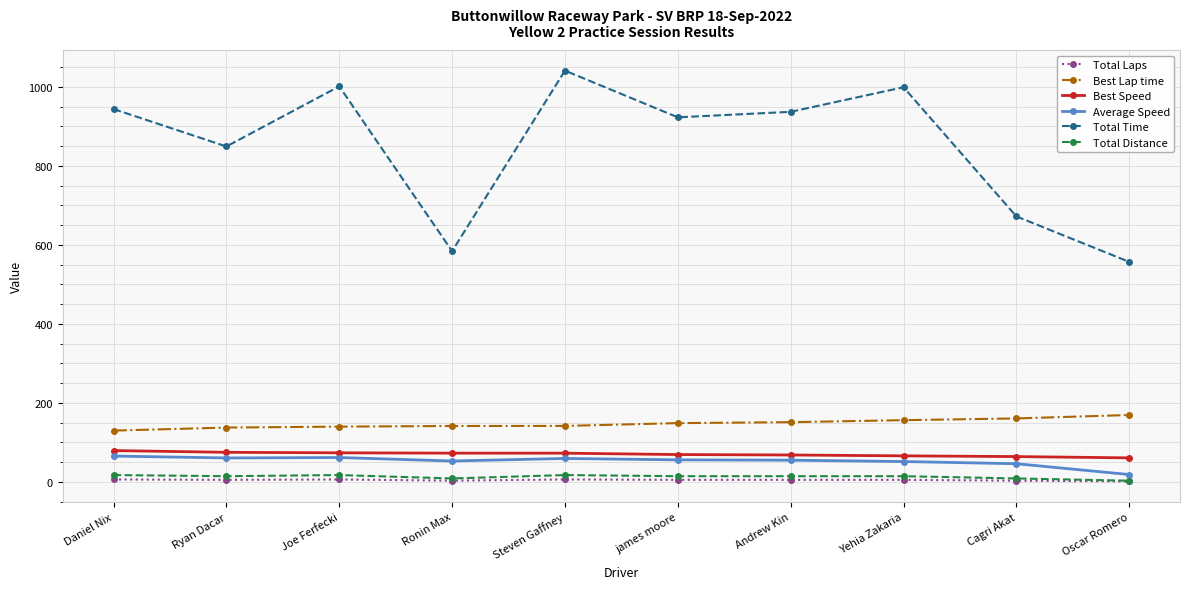

Is it true that Total Time equals 955.7 at Ronin Max?

False